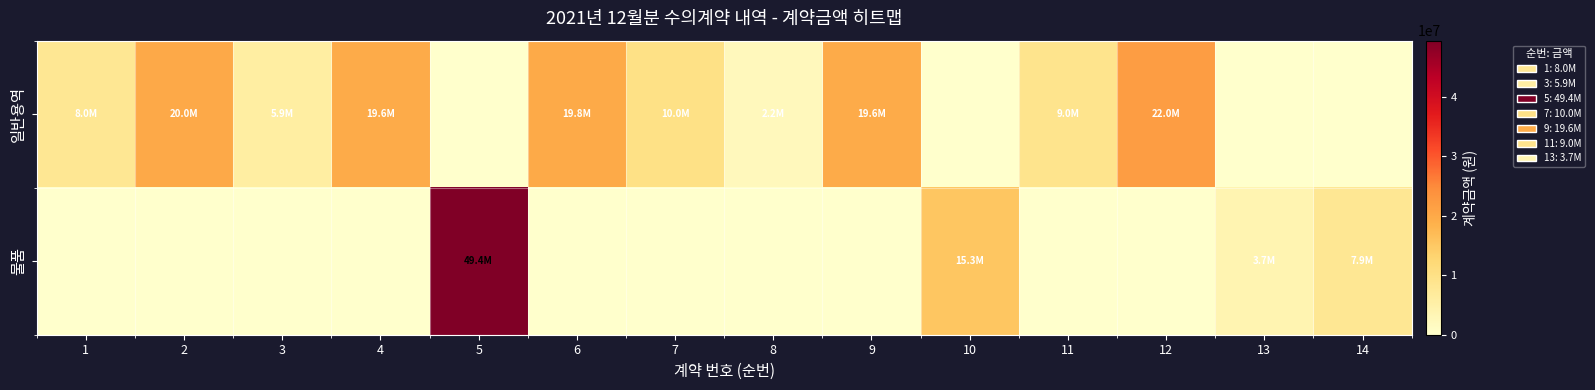

At 7, list the series in order from smallest to largest.

물품, 일반용역